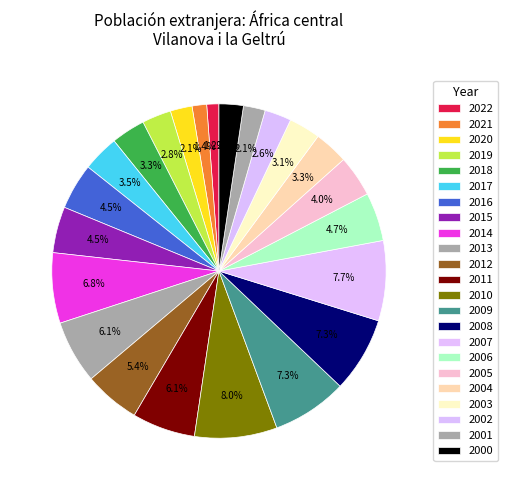

The 2004 slice represents 14% of the pie. True or false?

False